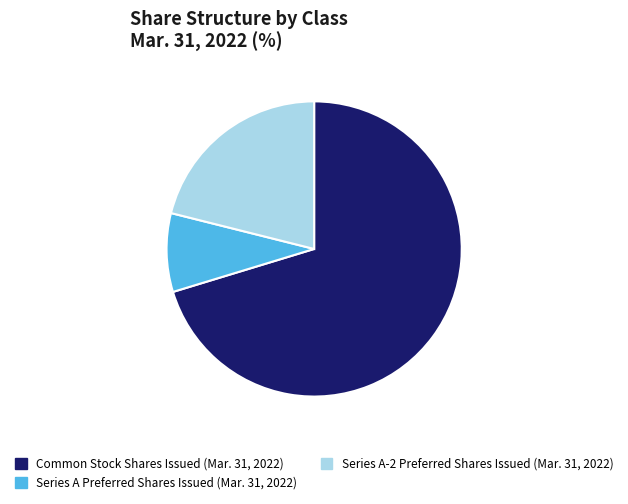

Do Series A Preferred Shares Issued (Mar. 31, 2022) and Common Stock Shares Issued (Mar. 31, 2022) together represent more than half of the pie?

Yes